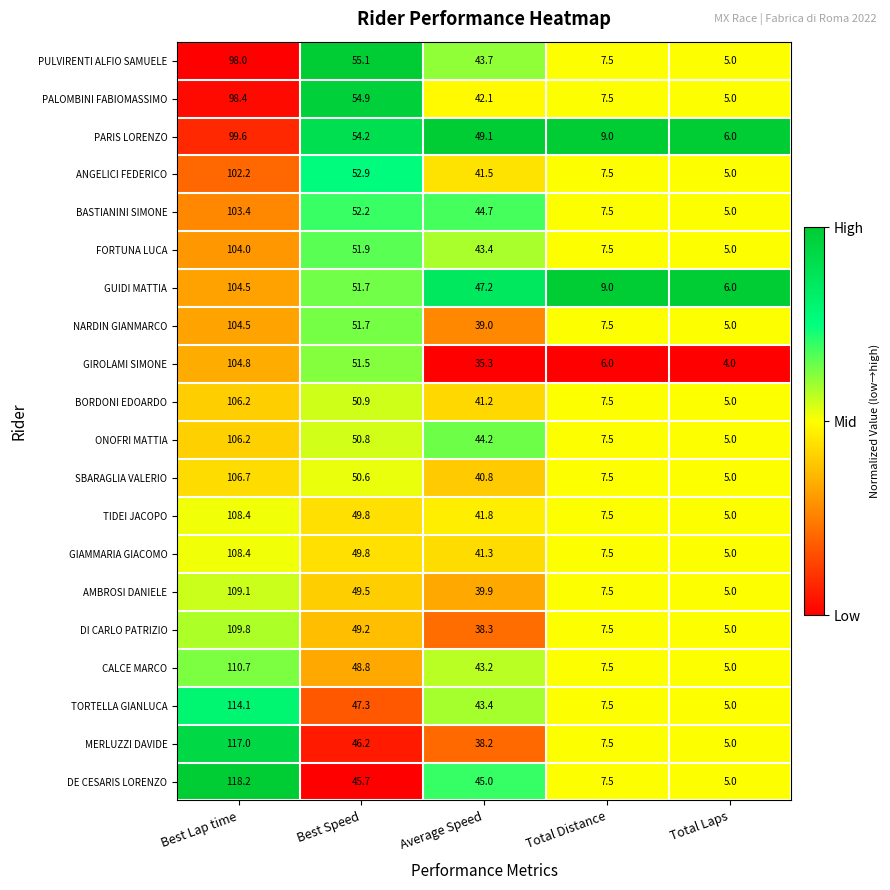

What is the total value across all series at Best Lap time?

2134.2